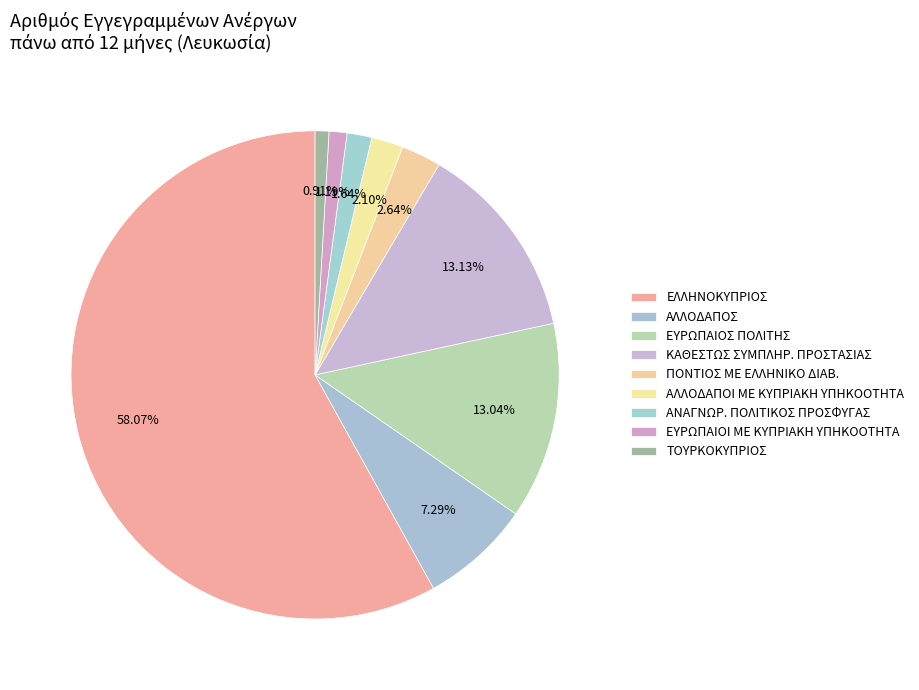

What percentage do ΕΥΡΩΠΑΙΟΣ ΠΟΛΙΤΗΣ and ΕΥΡΩΠΑΙΟΙ ΜΕ ΚΥΠΡΙΑΚΗ ΥΠΗΚΟΟΤΗΤΑ together represent?

14.1%